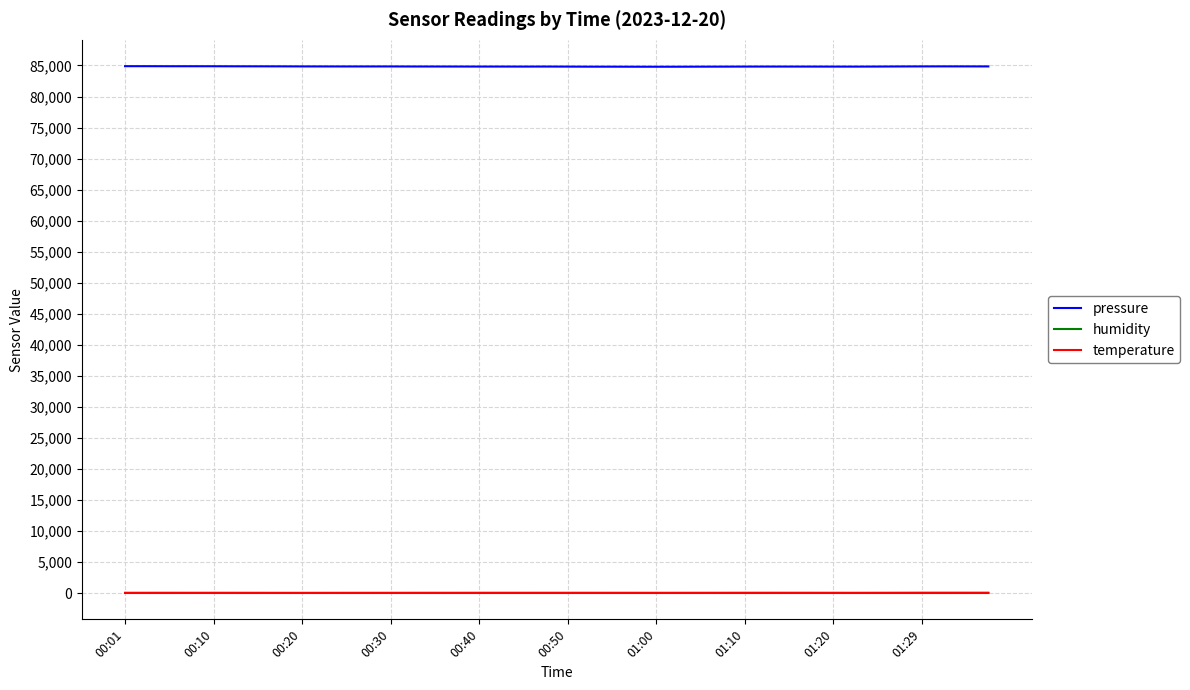

True or false: pressure and temperature intersect in this chart.

False